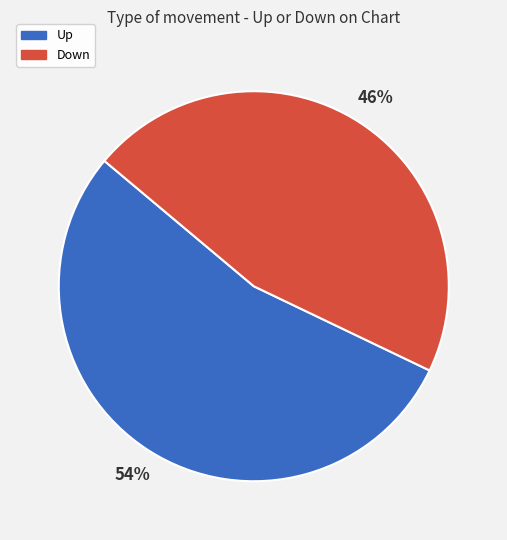

Is there a majority slice in this chart?

Yes